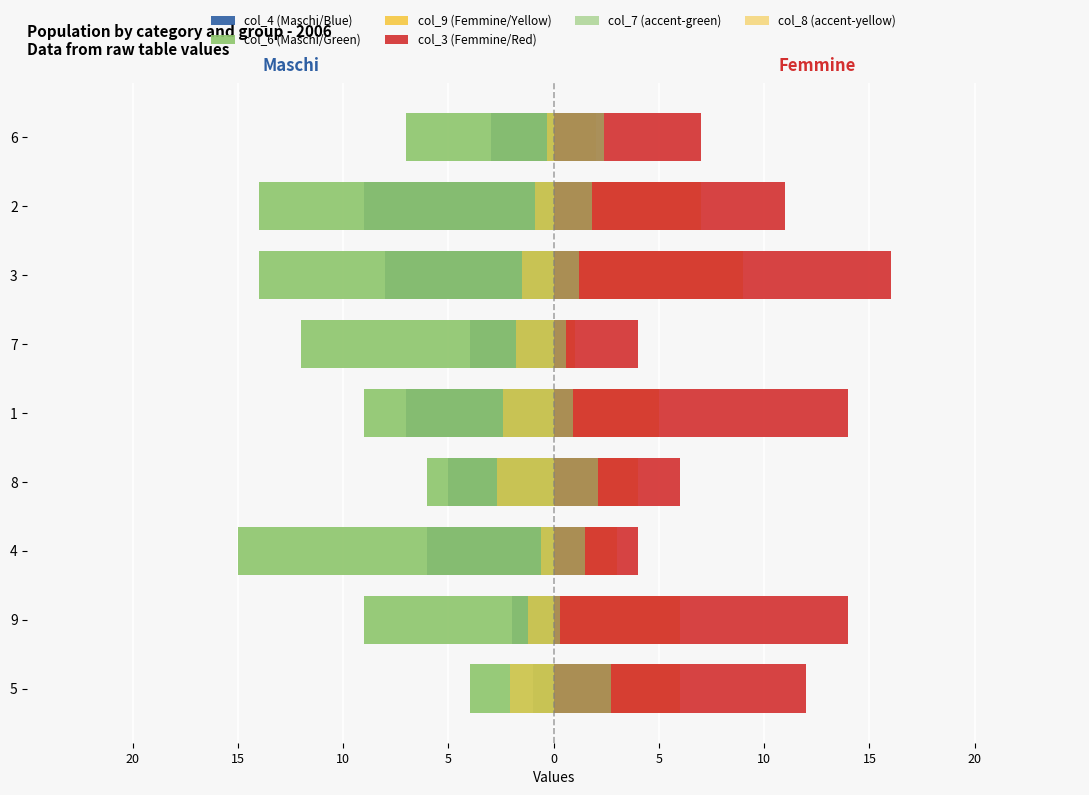

Which series has the largest range (max minus min)?

col_3 (Femmine/Red)